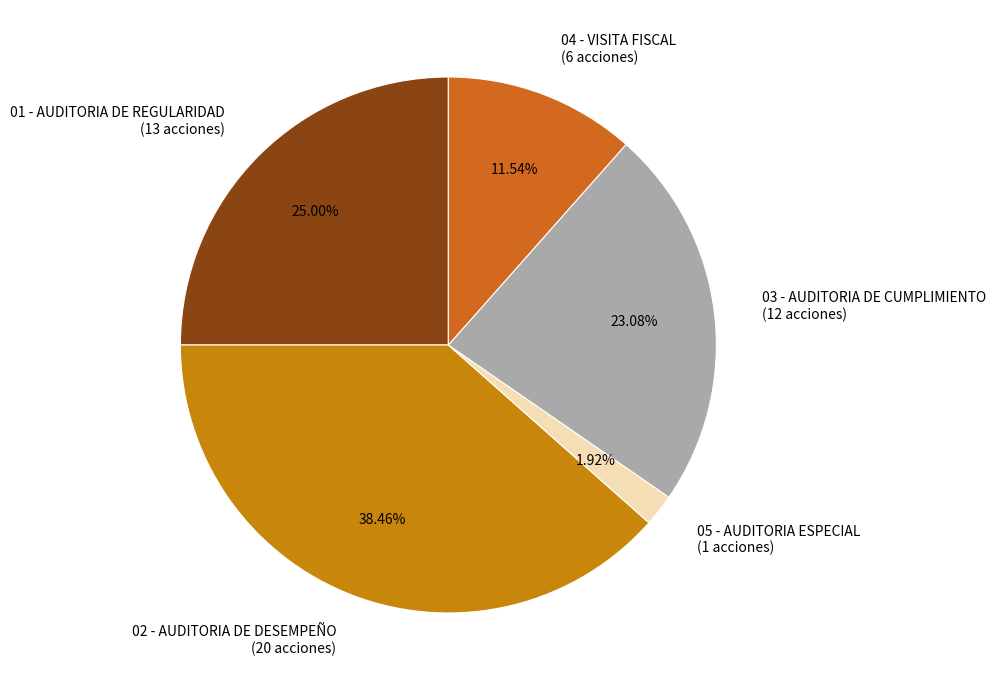

To the nearest percent, what portion does 01 - AUDITORIA DE REGULARIDAD represent?

25%